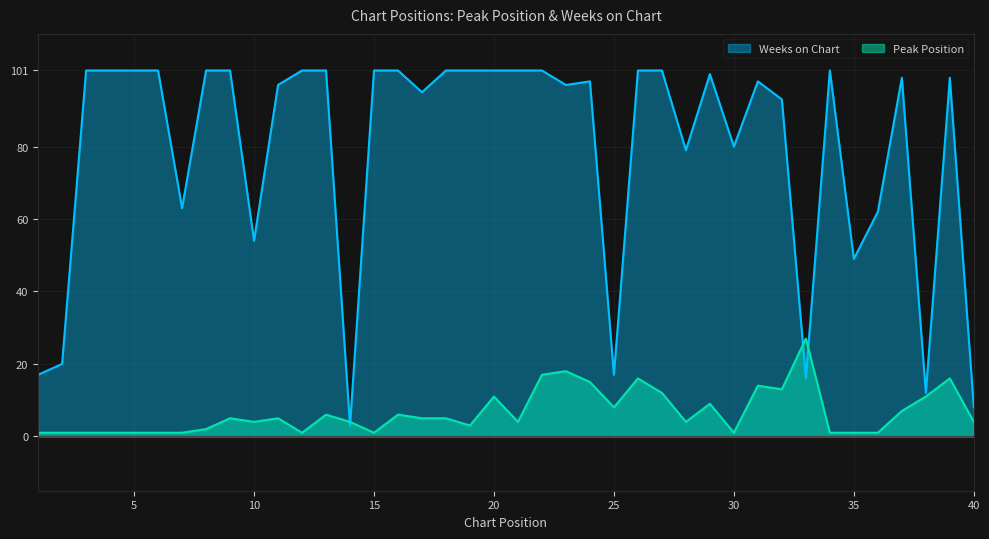

What are all the series names shown in the legend?

Weeks on Chart, Peak Position